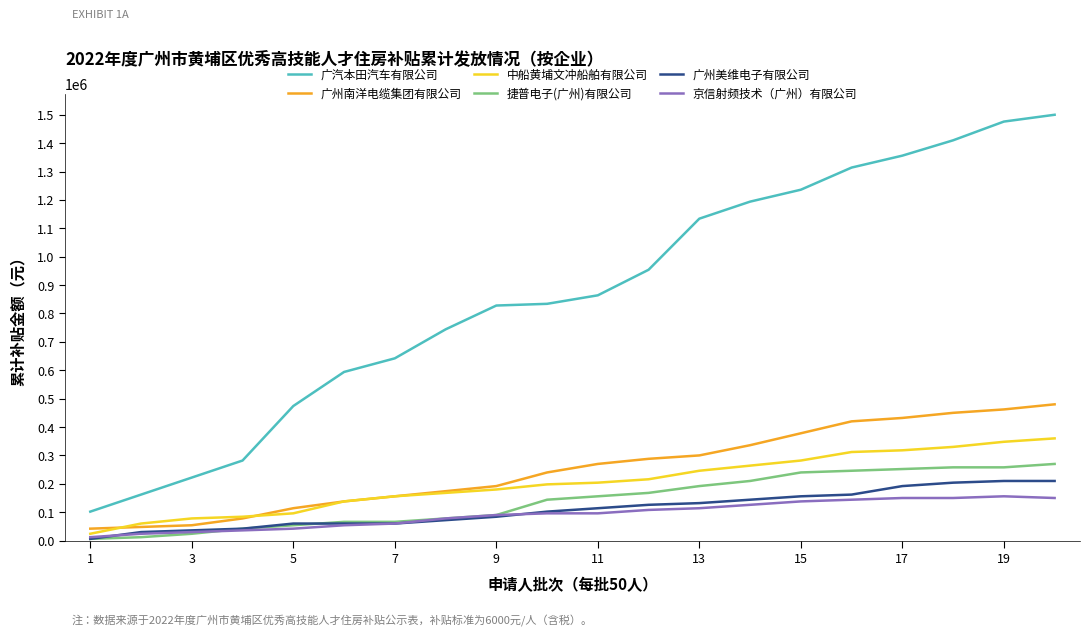

Which series has the largest total across all categories?

广汽本田汽车有限公司